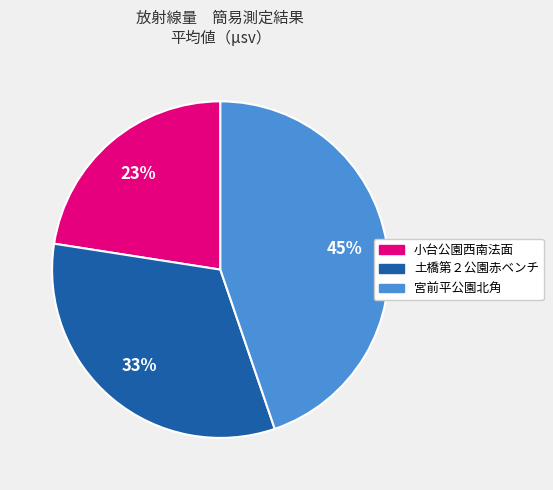

Combined, do 土橋第２公園赤ベンチ and 宮前平公園北角 account for over 50%?

Yes